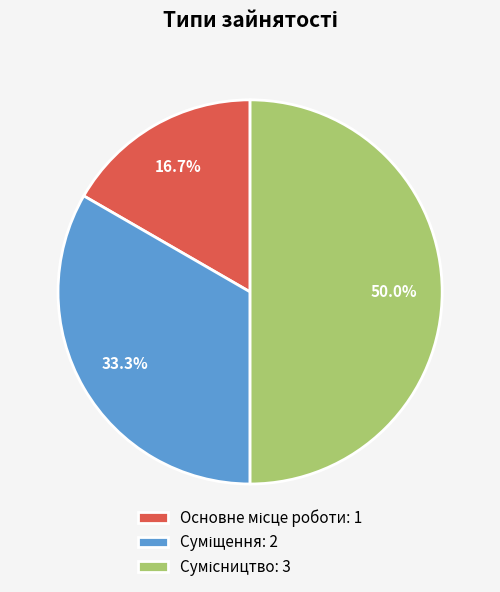

Is it true that Основне місце роботи is 17% of the pie?

True